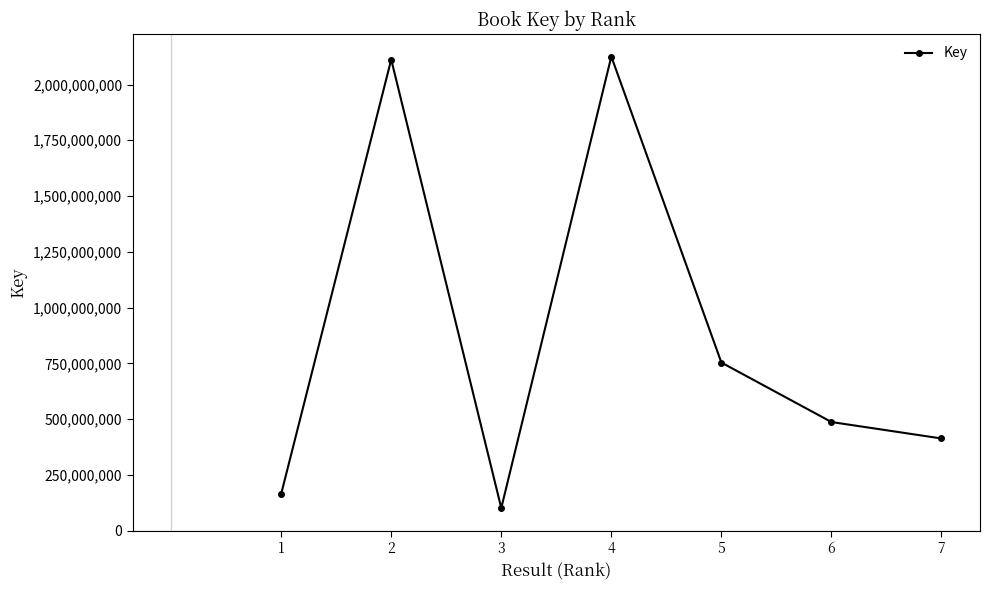

At which label is the value closest to 1113335401?

5